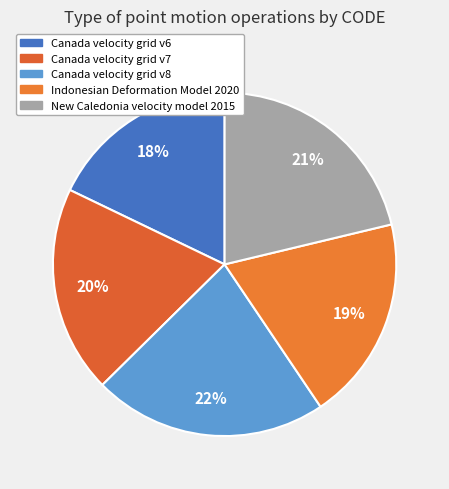

To the nearest percent, what is the average slice percentage?

20%